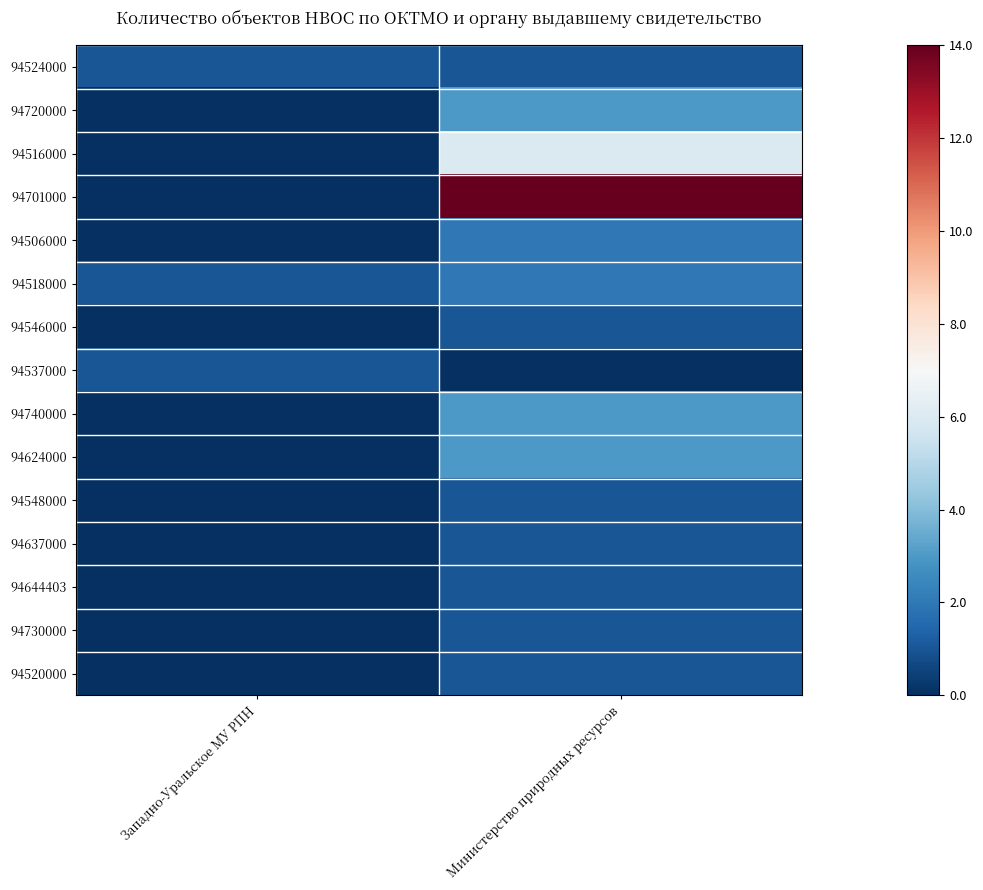

Rank the series at Западно-Уральское МУ РПН from highest to lowest value.

94524000, 94518000, 94537000, 94720000, 94516000, 94701000, 94506000, 94546000, 94740000, 94624000, 94548000, 94637000, 94644403, 94730000, 94520000